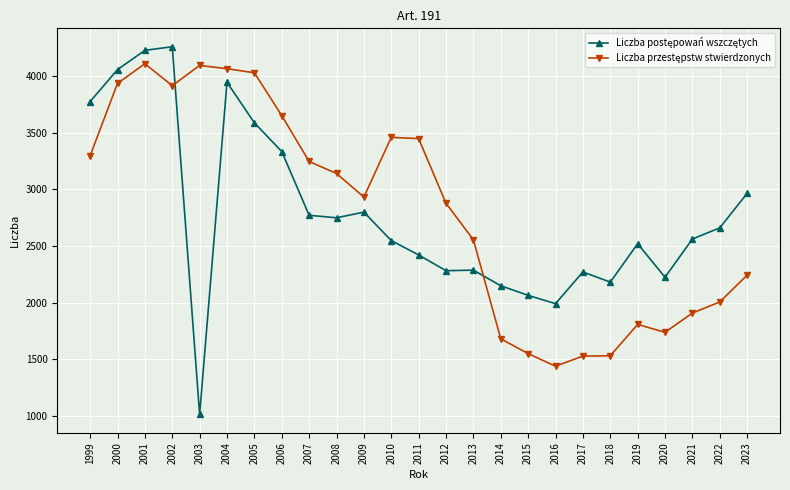

What is the smallest value displayed?

1014